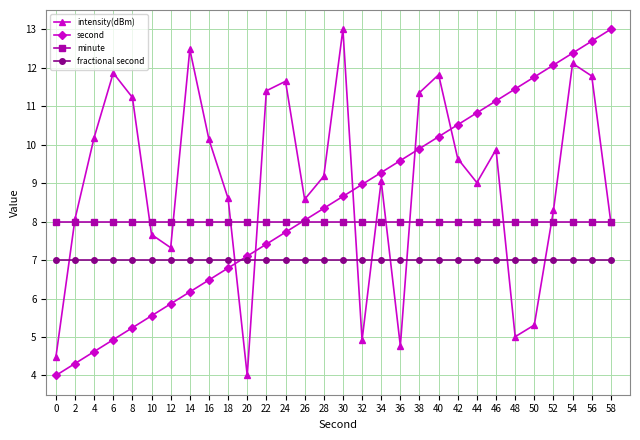

What is the highest value of the minute series?

8.0